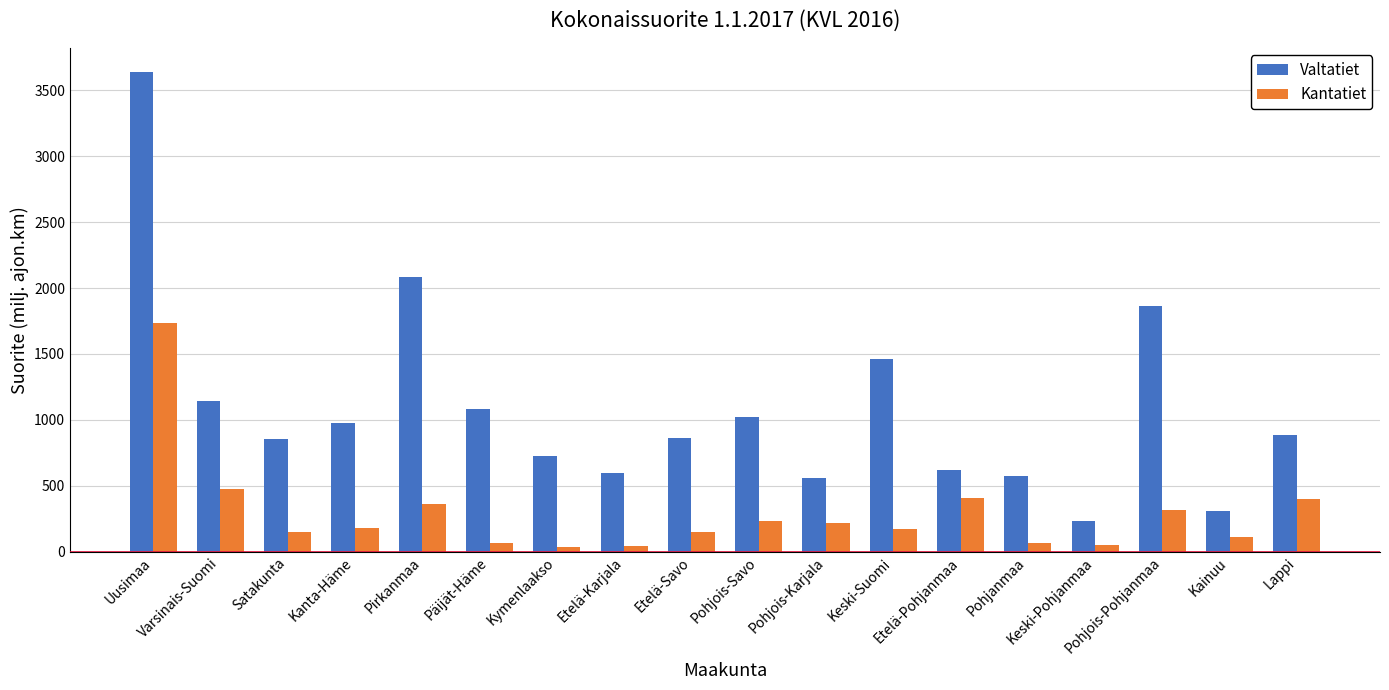

What is the average value of the Kantatiet series?

286.1